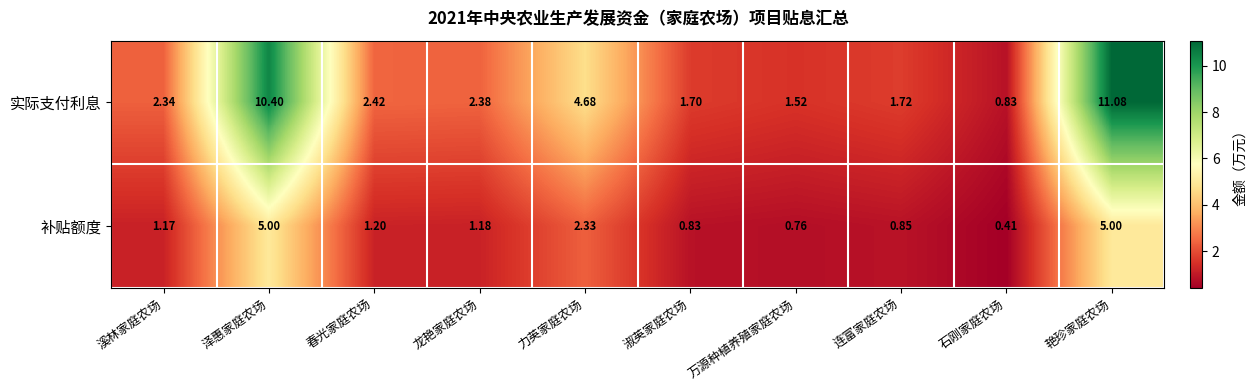

At which label does 实际支付利息 first exceed 2?

溪林家庭农场